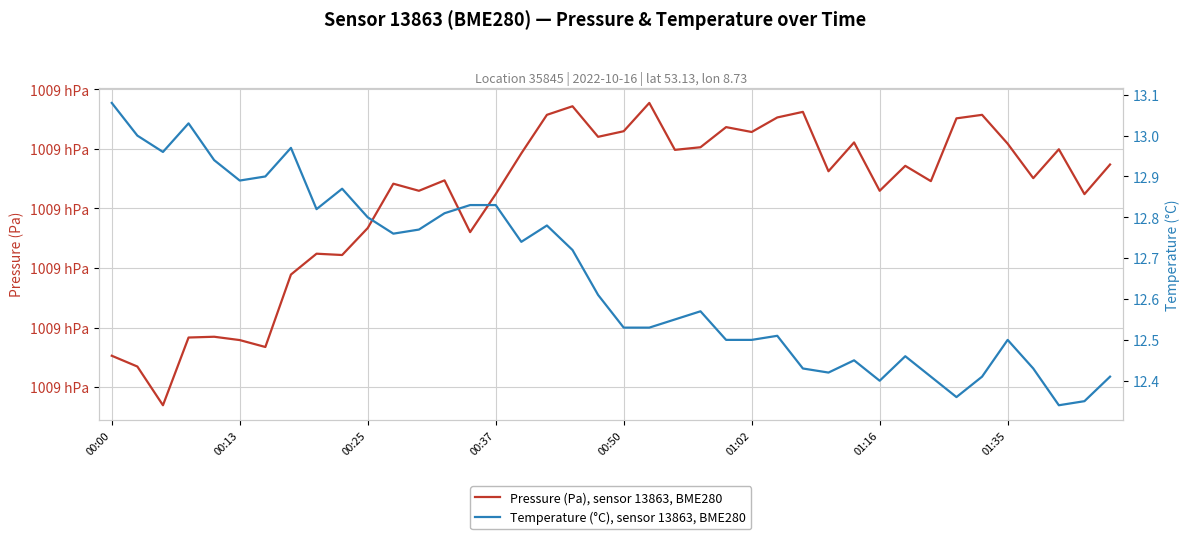

True or false: Pressure (Pa), sensor 13863, BME280 and Temperature (°C), sensor 13863, BME280 cross at least once.

False